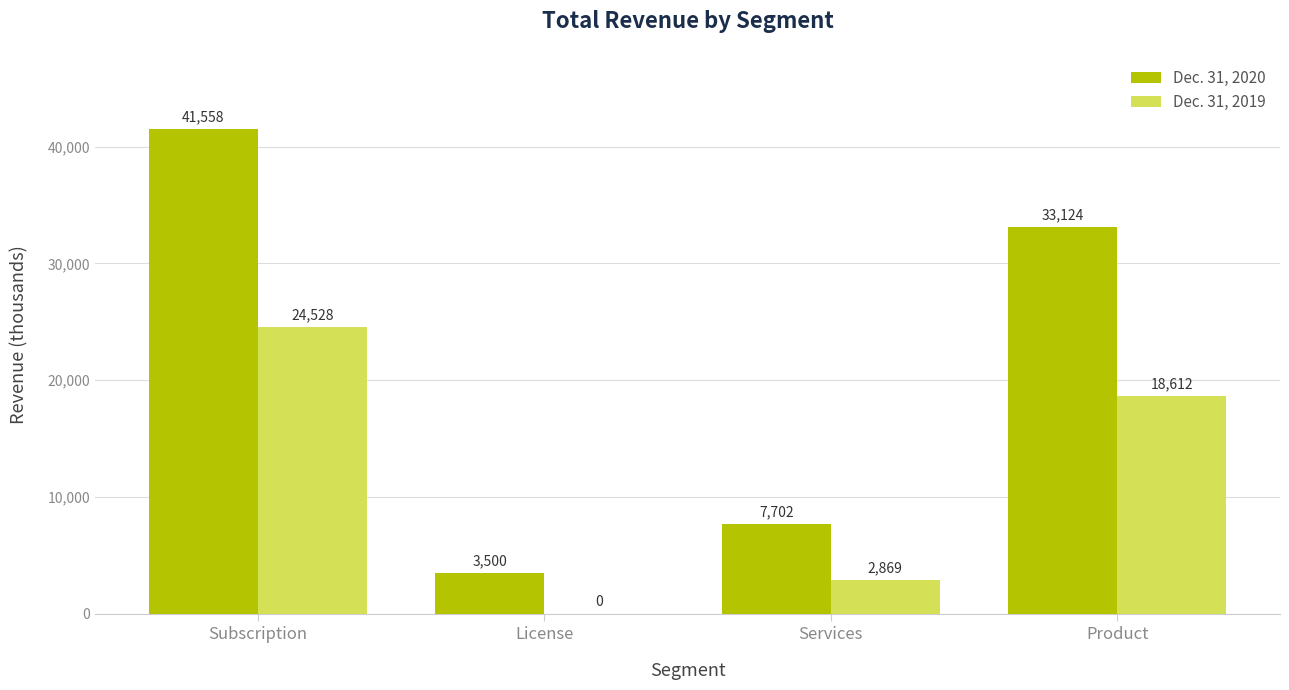

What is the difference between the Dec. 31, 2019 values at Product and Services?

15743